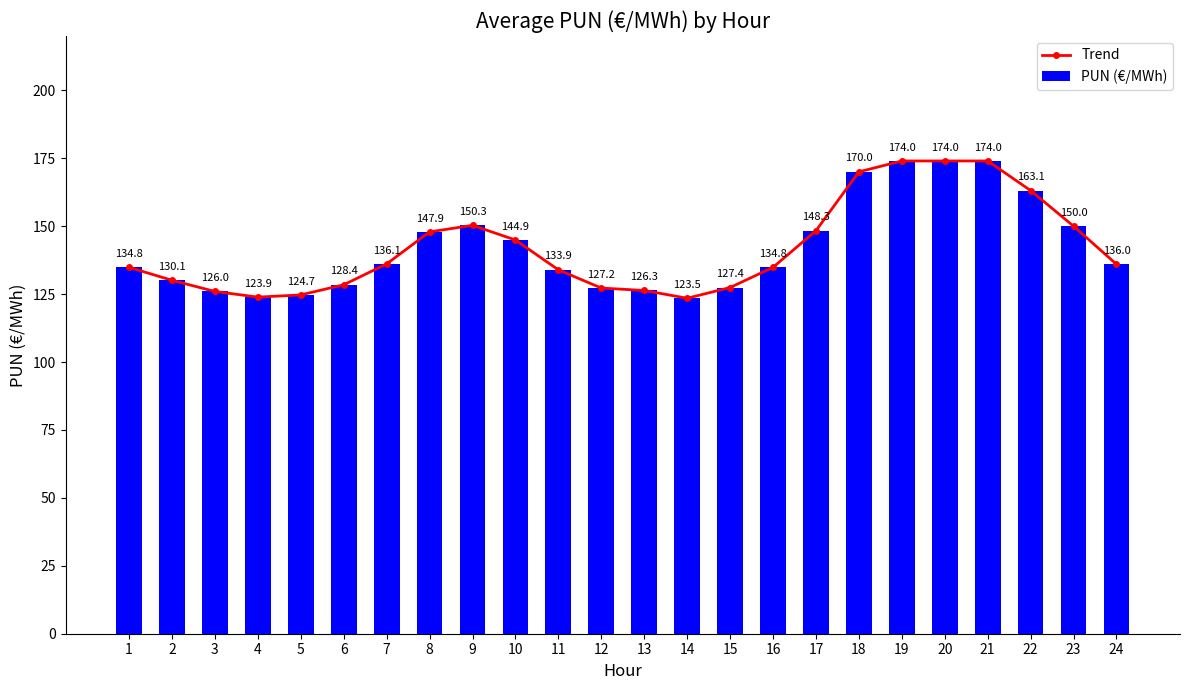

Which has a higher value, 2 or 7?

7